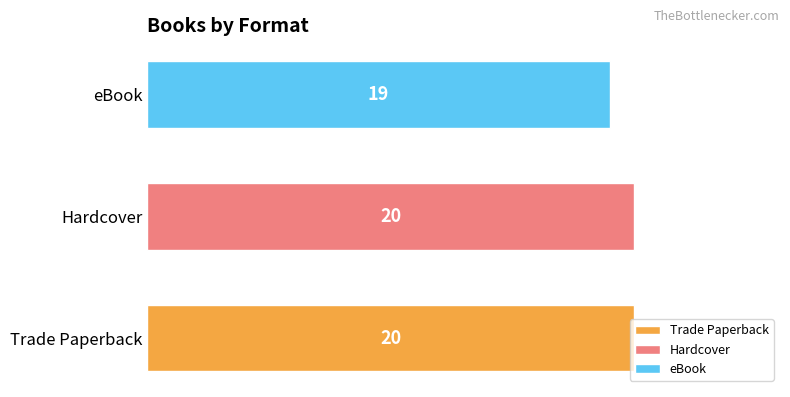

Which has a higher value, Trade Paperback or eBook?

Trade Paperback